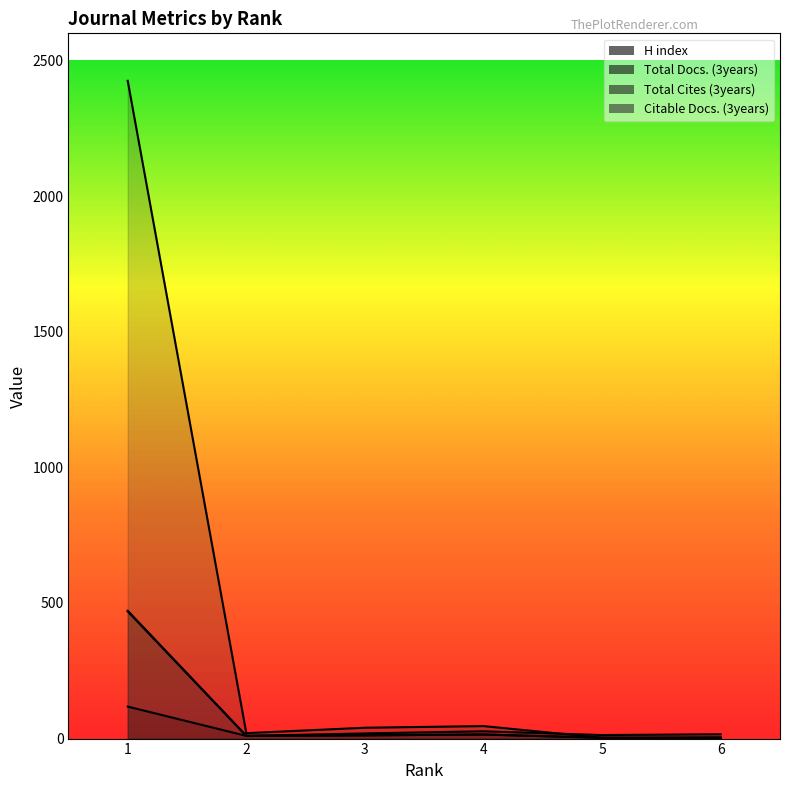

At how many categories does at least one series exceed 833?

1